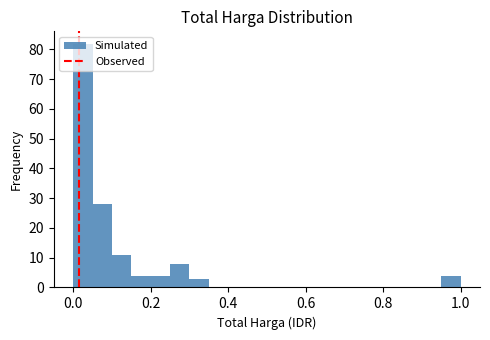

Around what value on the x-axis is the tallest bar? Give the approximate position of its centre, as read against the axis.

0.02